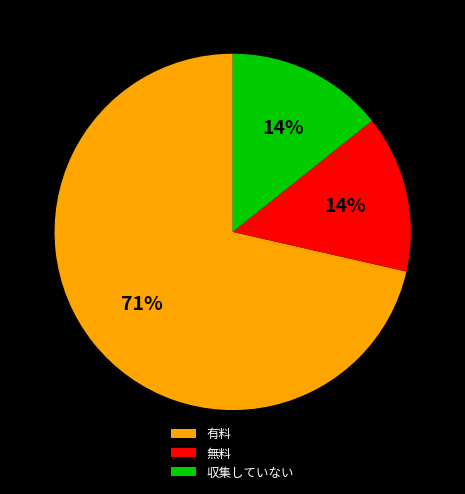

What percentage is the 無料 slice, to the nearest percent?

14%